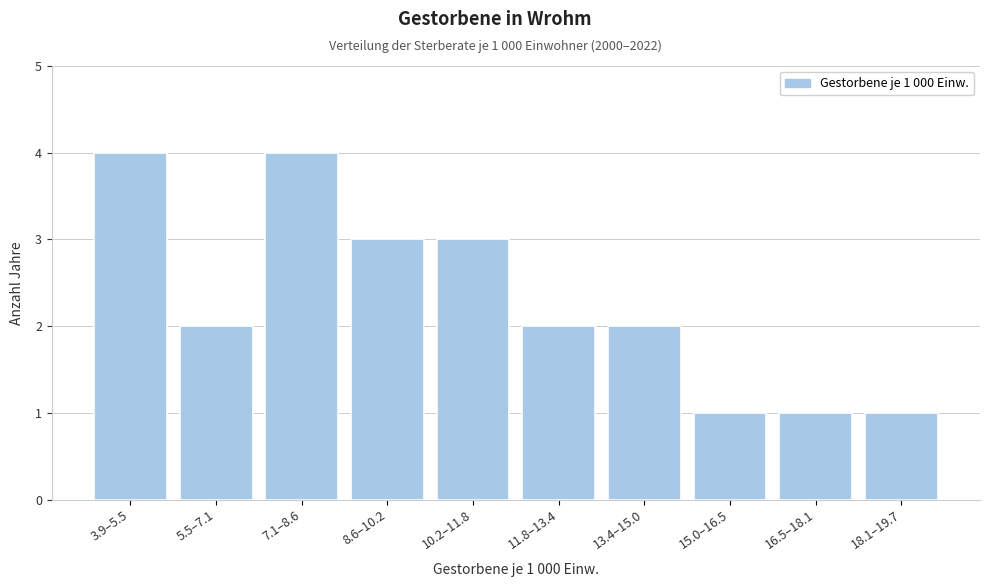

Reading left to right, transcribe all the data shown in this chart.

3.9–5.5=4	5.5–7.1=2	7.1–8.6=4	8.6–10.2=3	10.2–11.8=3	11.8–13.4=2	13.4–15.0=2	15.0–16.5=1	16.5–18.1=1	18.1–19.7=1